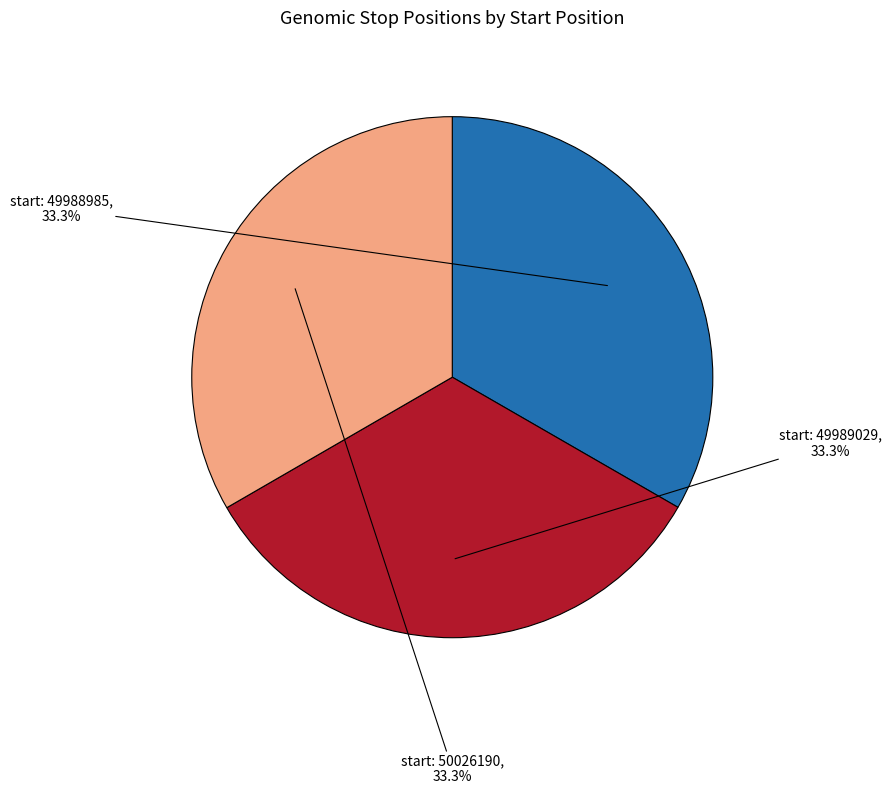

Is there a majority slice in this chart?

No